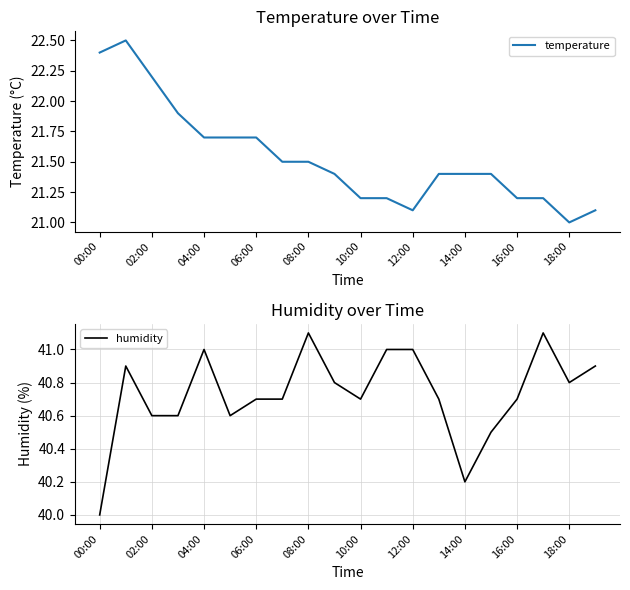

The value of humidity at 14:00 is 40.2. True or false?

True